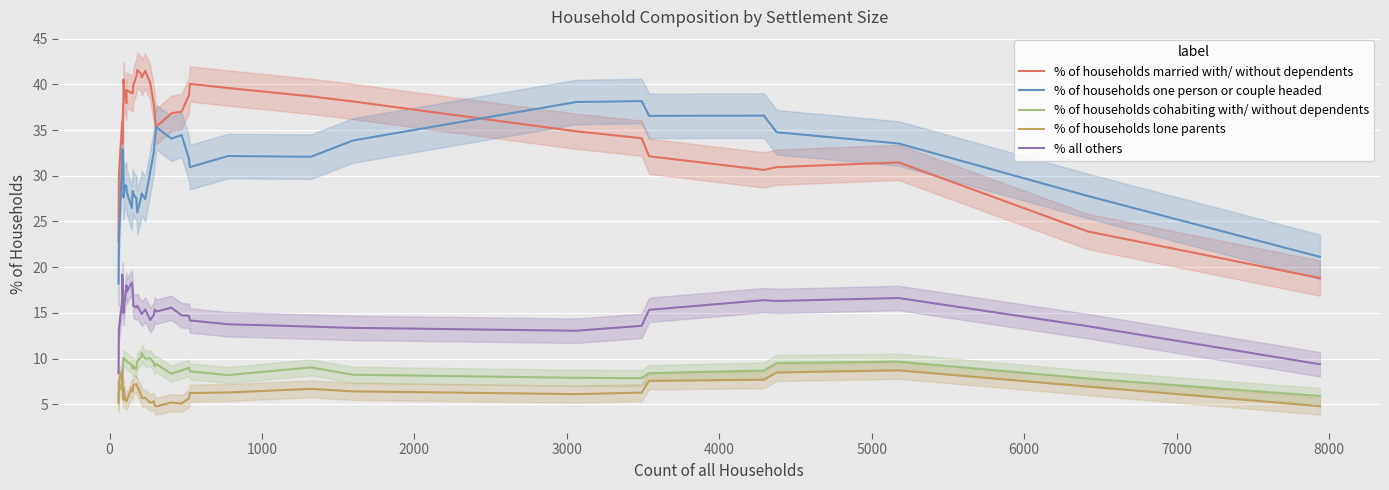

At how many categories does at least one series exceed 13?

40